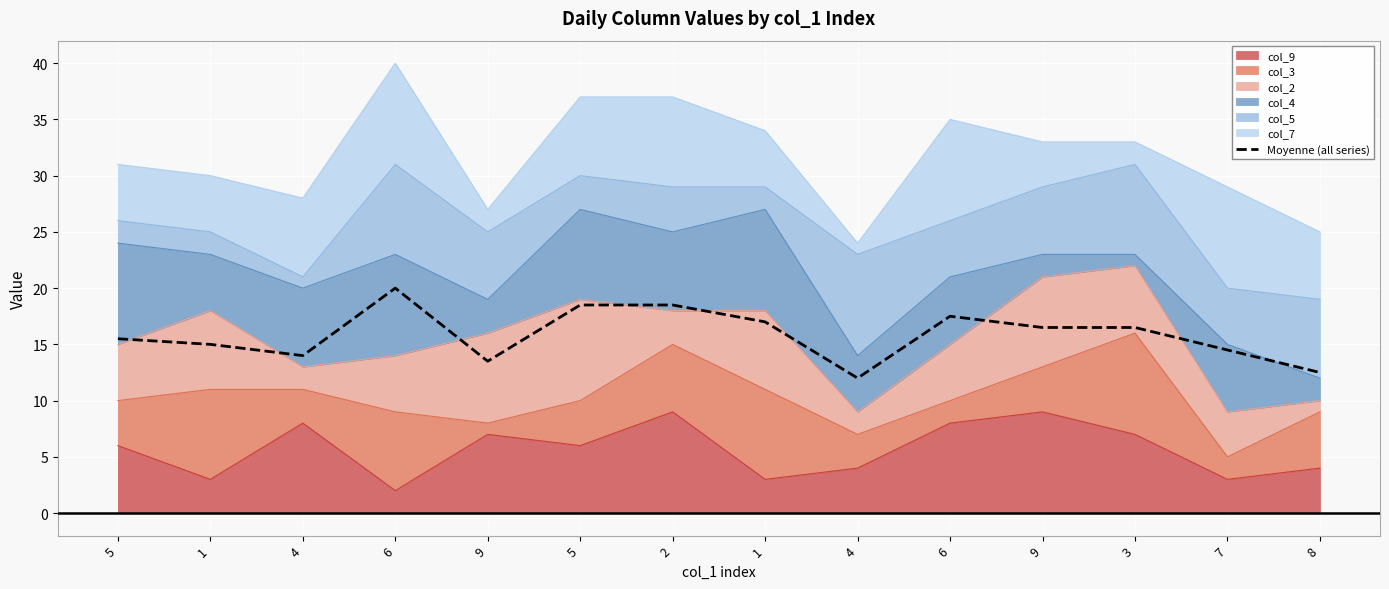

Where does the data first go above 16?

6